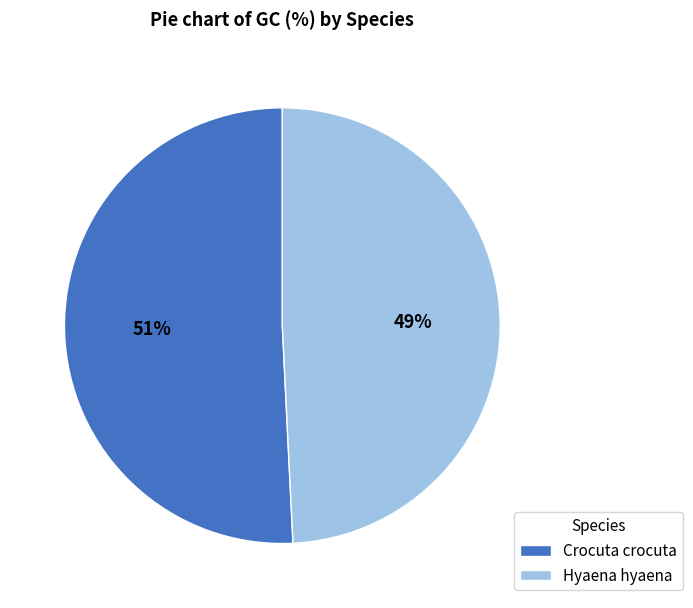

Do Hyaena hyaena and Crocuta crocuta together represent more than half of the pie?

Yes